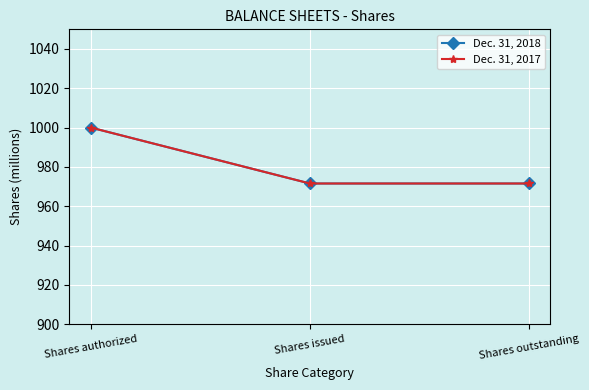

What position from the right is Shares authorized?

3